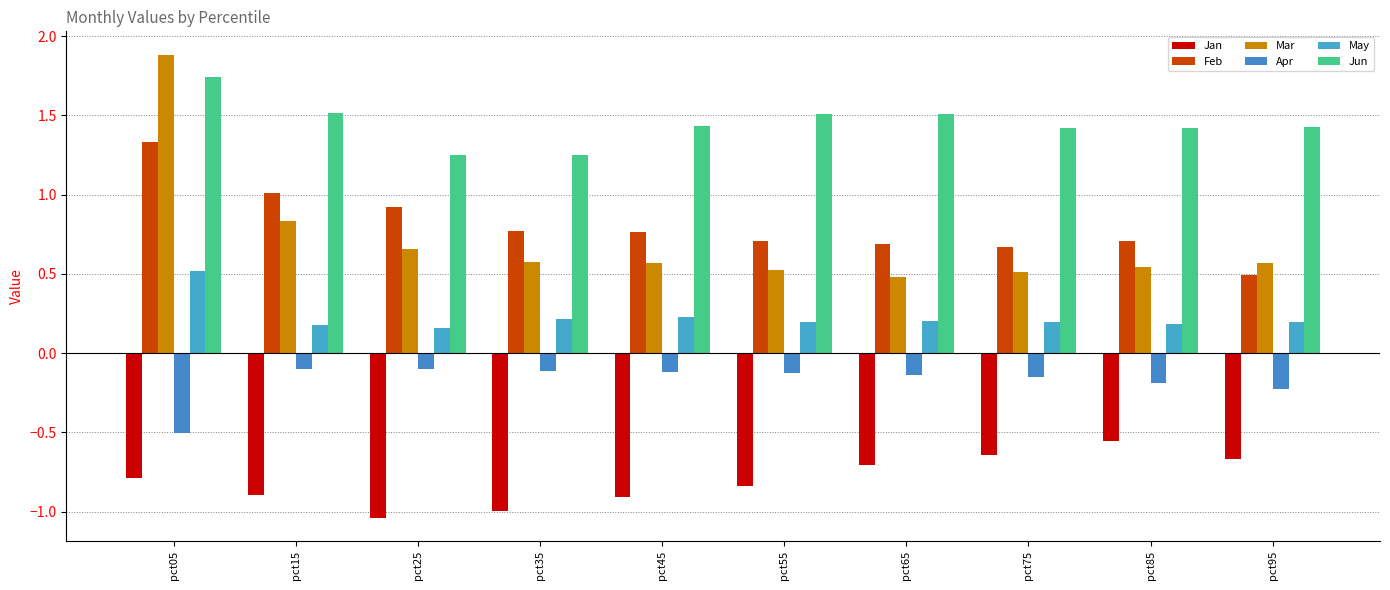

What are all the series names shown in the legend?

Jan, Feb, Mar, Apr, May, Jun